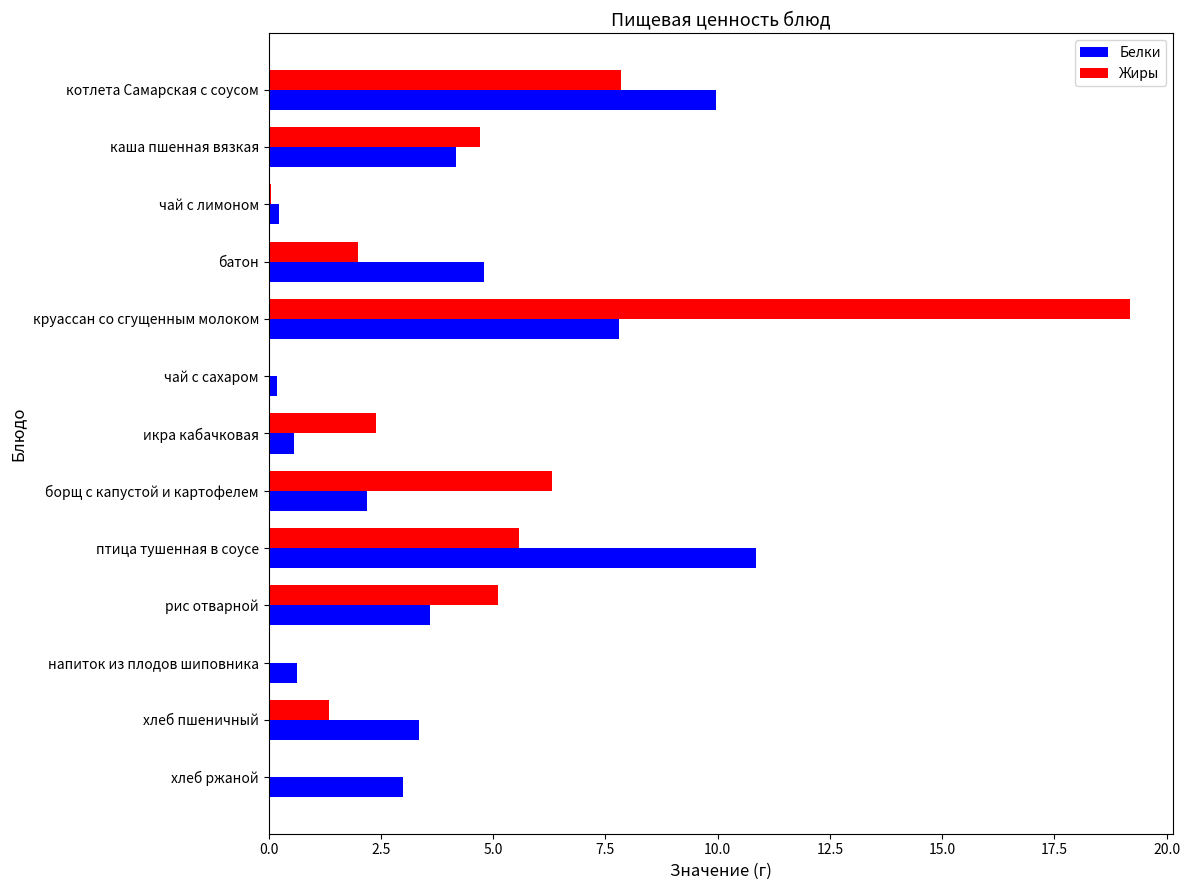

Between батон and икра кабачковая, which series saw the biggest shift?

Белки